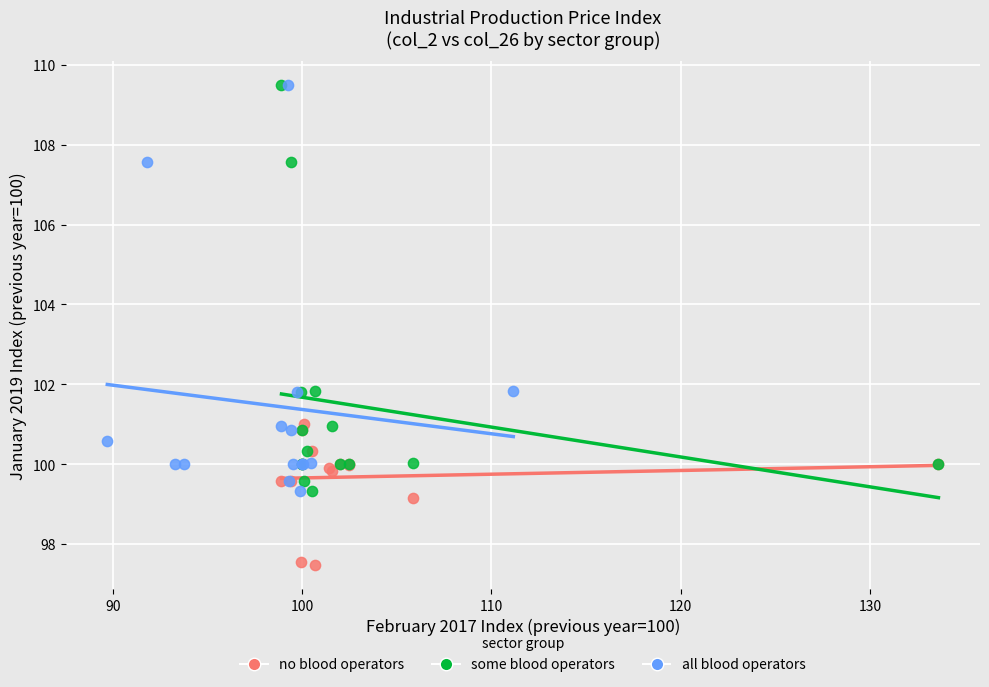

Which series reaches the minimum Y coordinate?

no blood operators